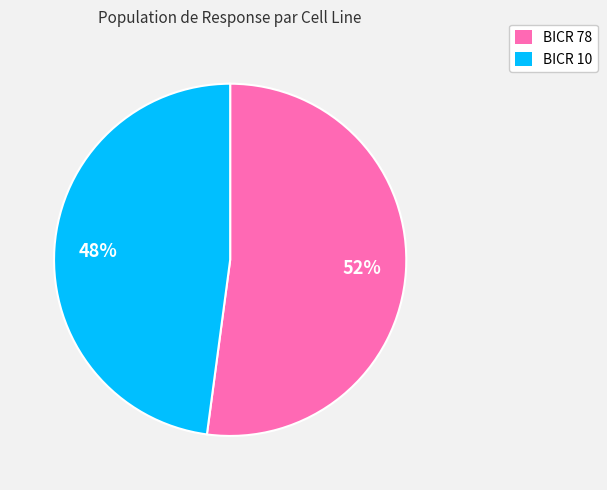

Combined, do BICR 10 and BICR 78 account for over 50%?

Yes